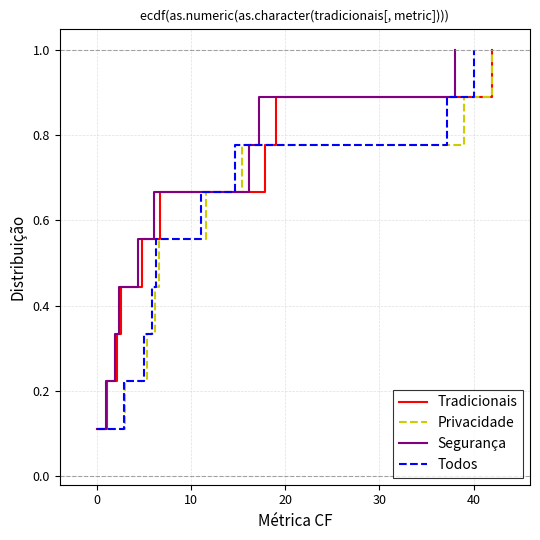

What is the maximum value for Todos?

1.0